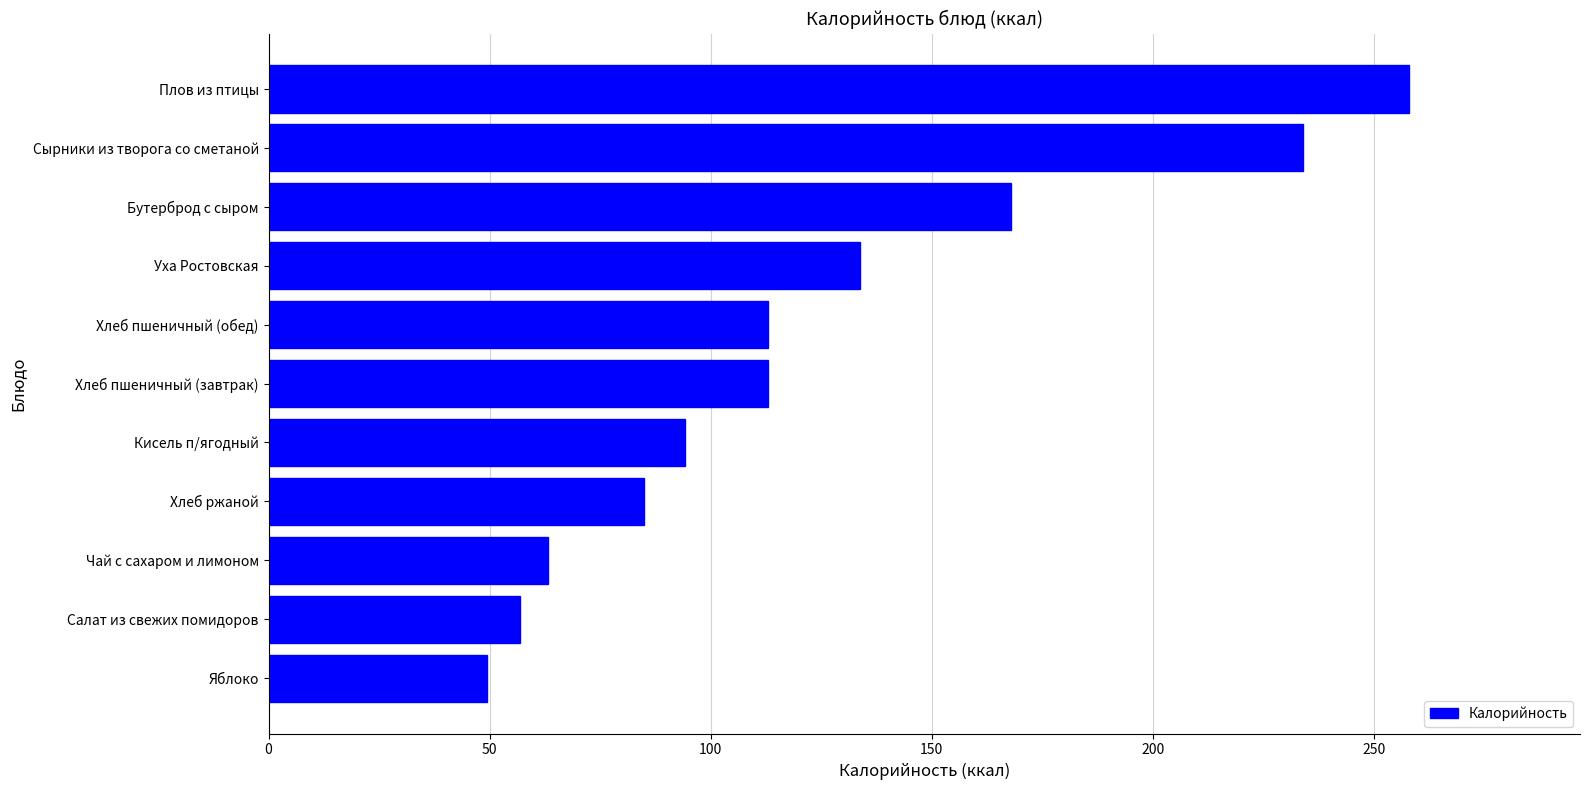

How many data points does each series have?

11